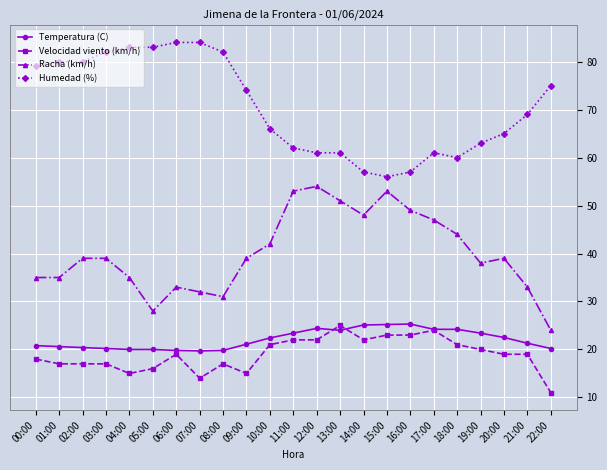

At how many categories does at least one series exceed 68?

12